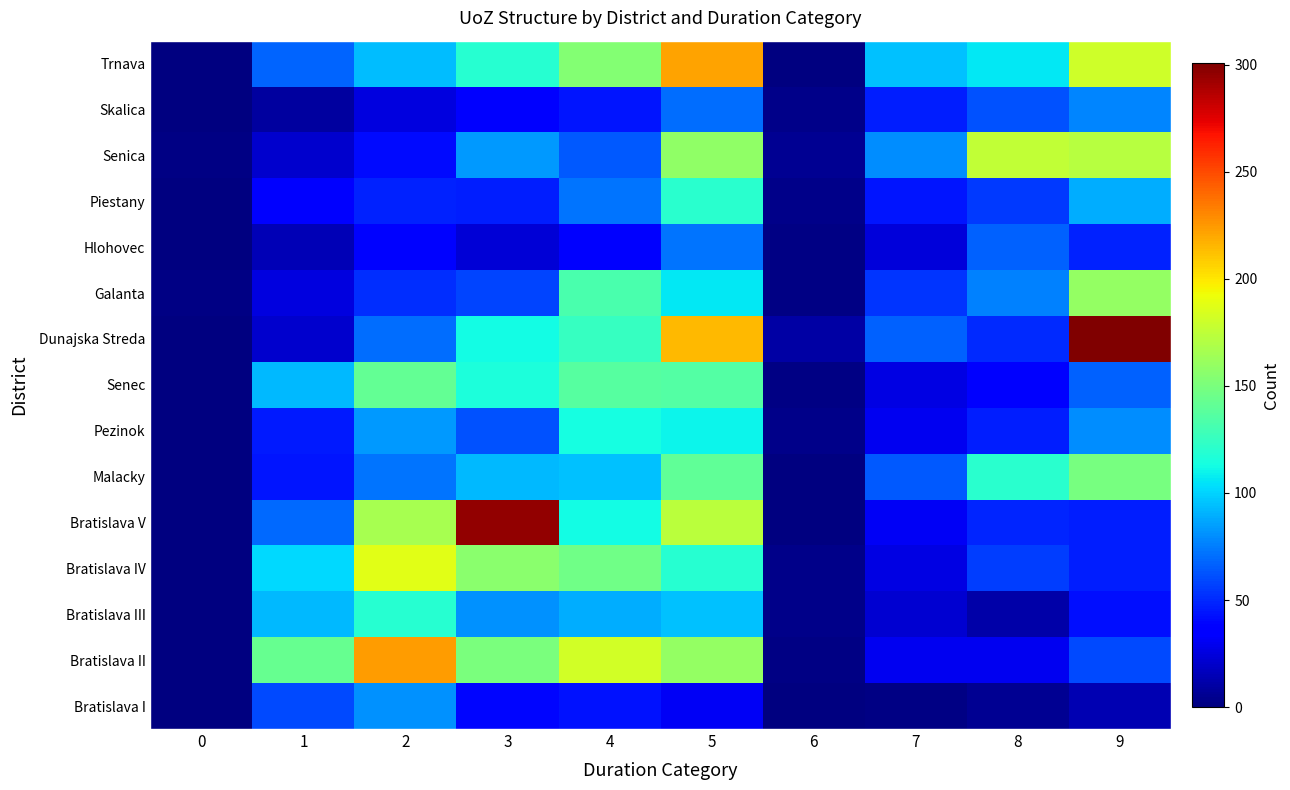

What is the spread (max minus min) of values at 8?

171